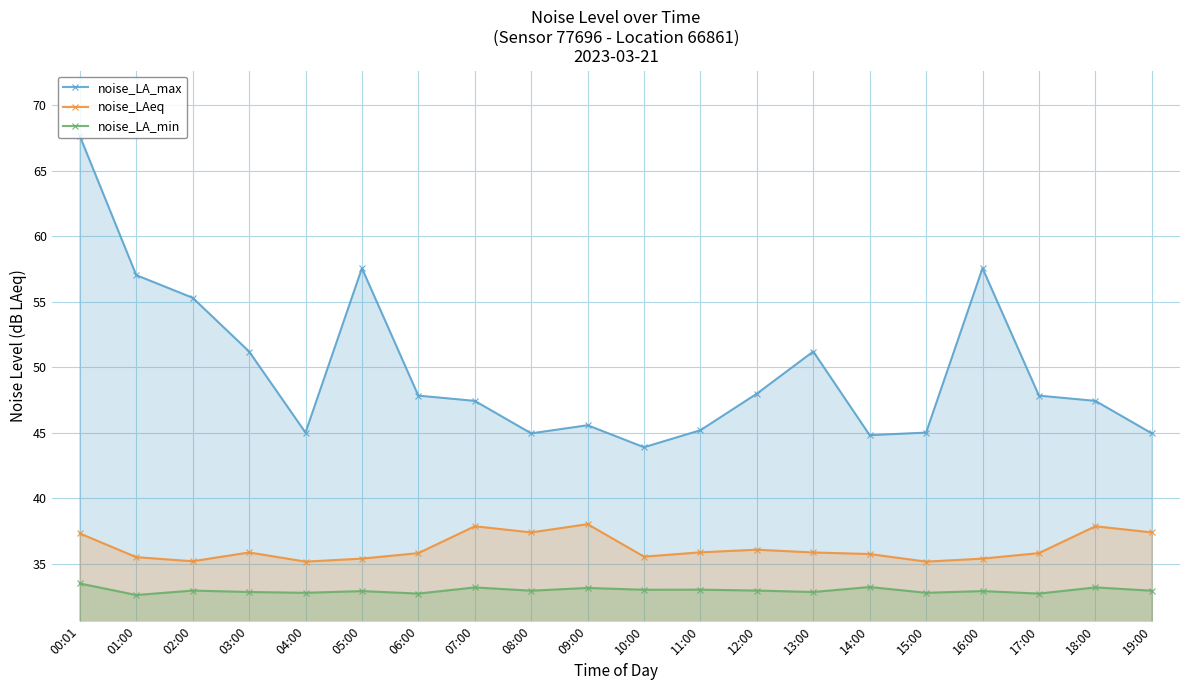

True or false: noise_LA_min has more than 0 interior local peaks.

True